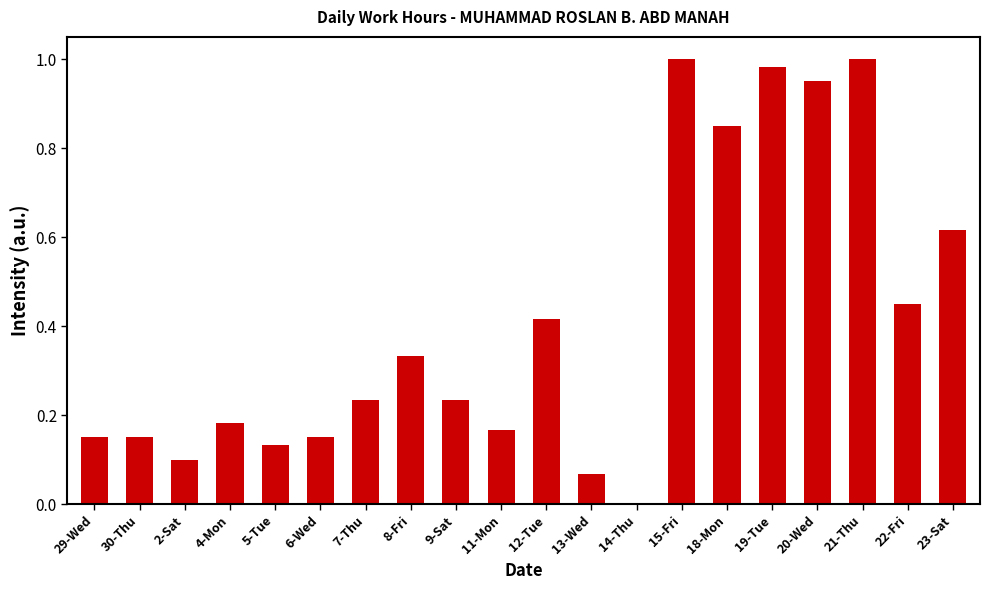

What is the difference between the values at 19-Tue and 11-Mon?

0.8